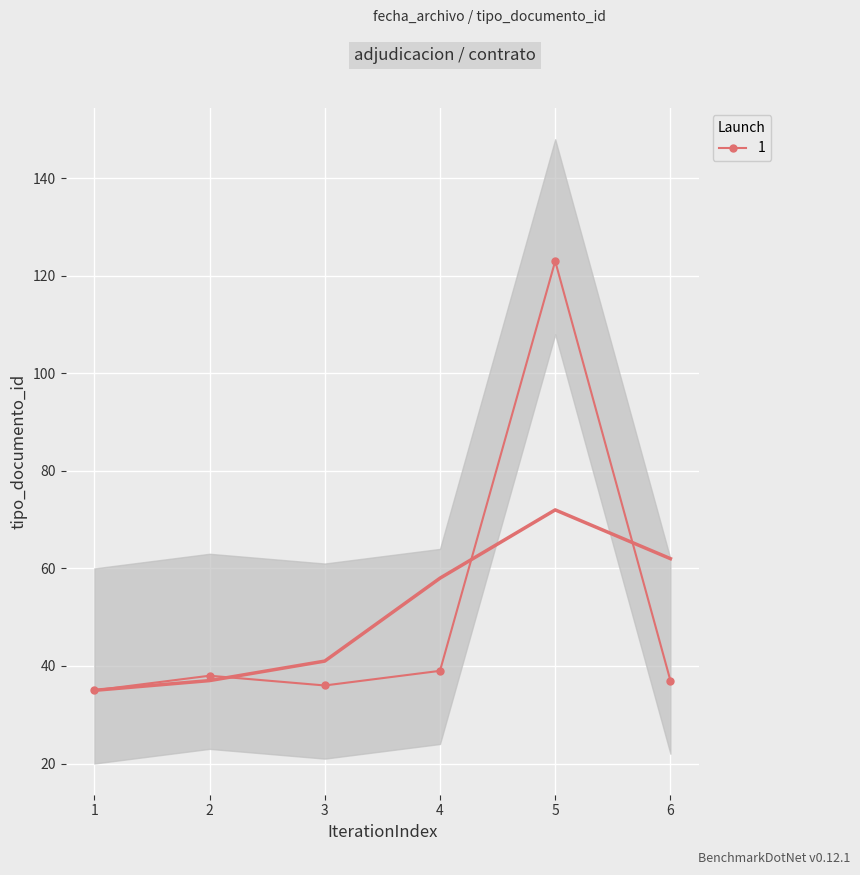

What is the value of the 1 point at the 6th from the left?

37